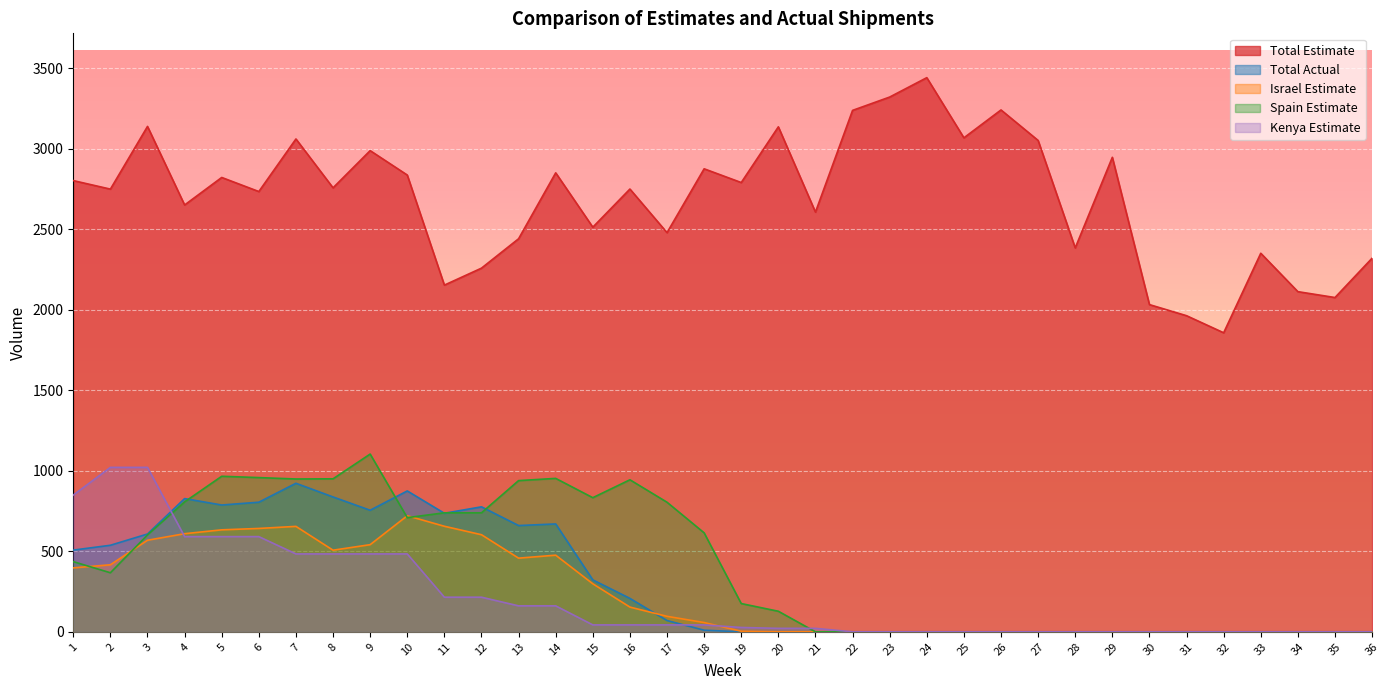

Which has a higher value, 3 or 33?

3